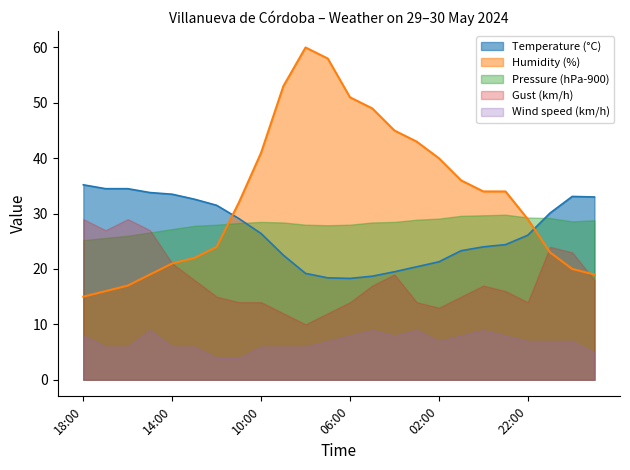

Where is the first local maximum for Humidity (%)?

08:00